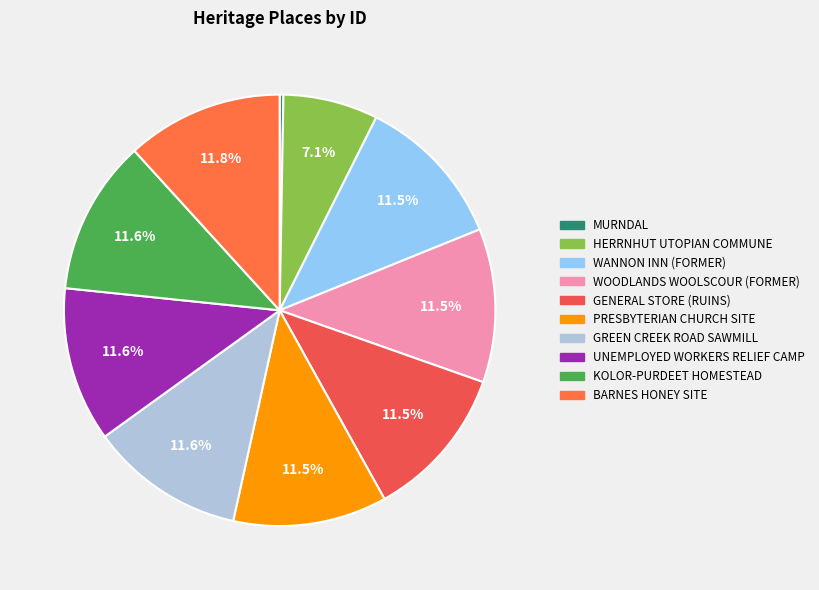

What is the ratio of the value at GENERAL STORE (RUINS) to the value at HERRNHUT UTOPIAN COMMUNE?

1.6